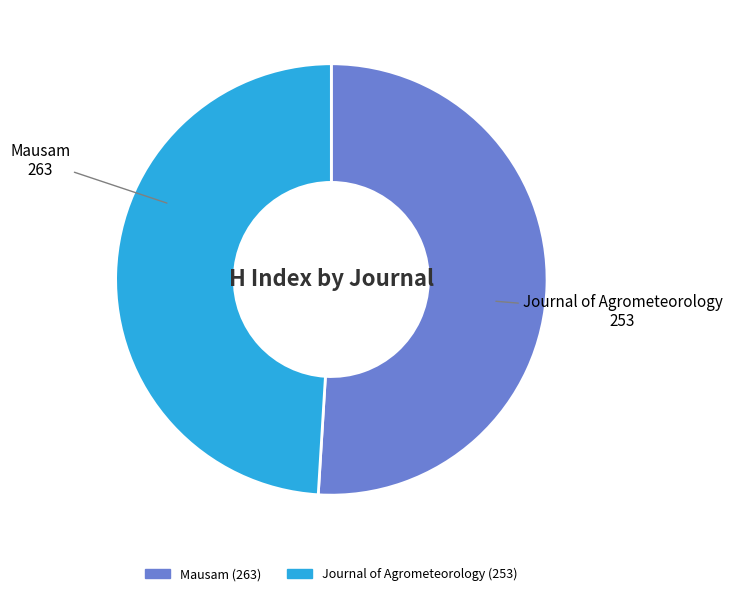

Do Mausam and Journal of Agrometeorology together represent more than half of the pie?

Yes